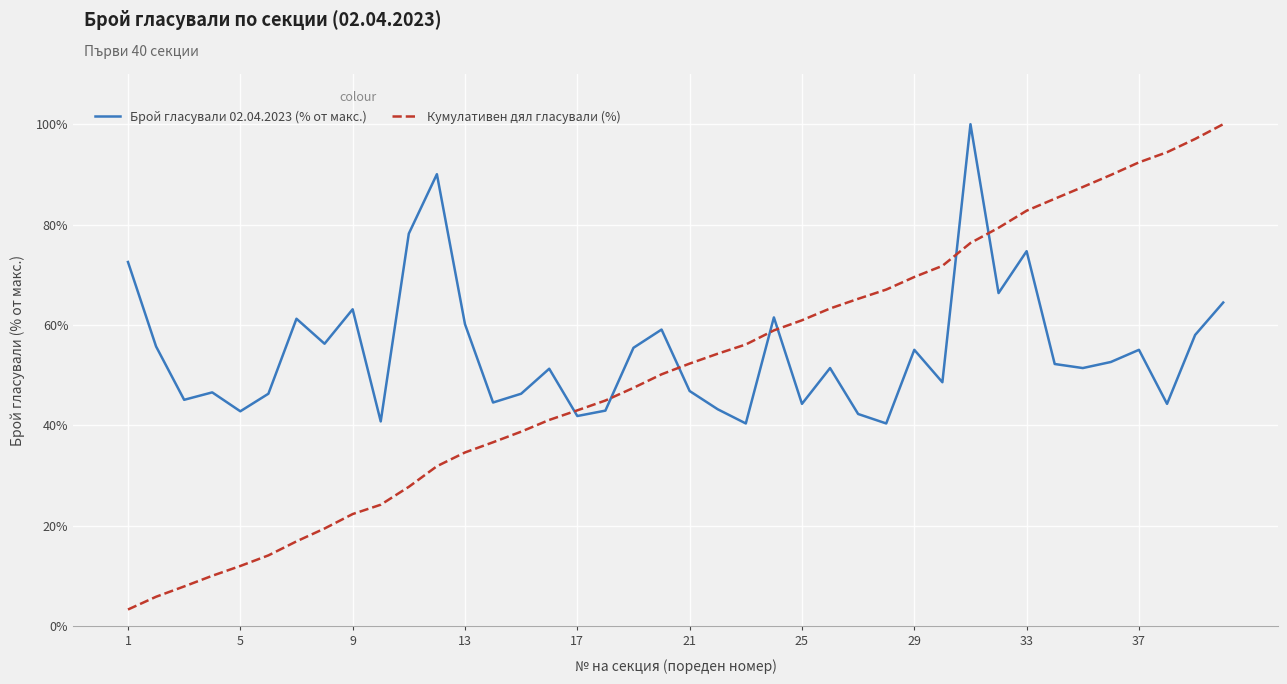

What is the maximum value shown in the chart?

100.0